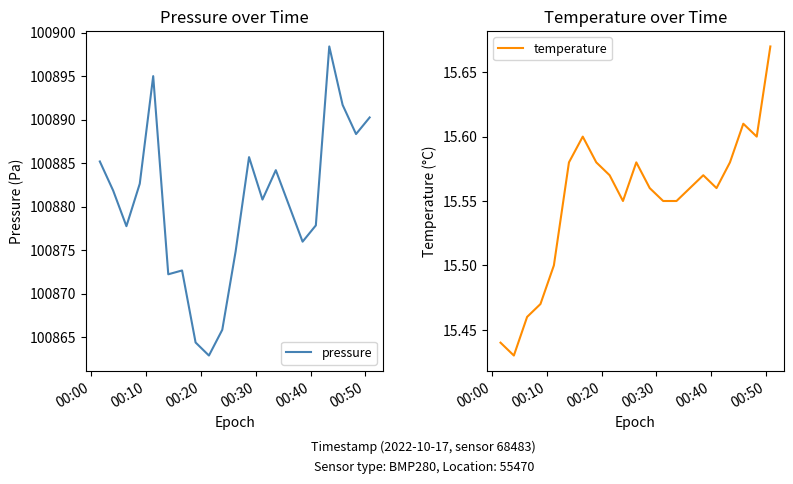

How many values in the pressure series are below 100881?

10